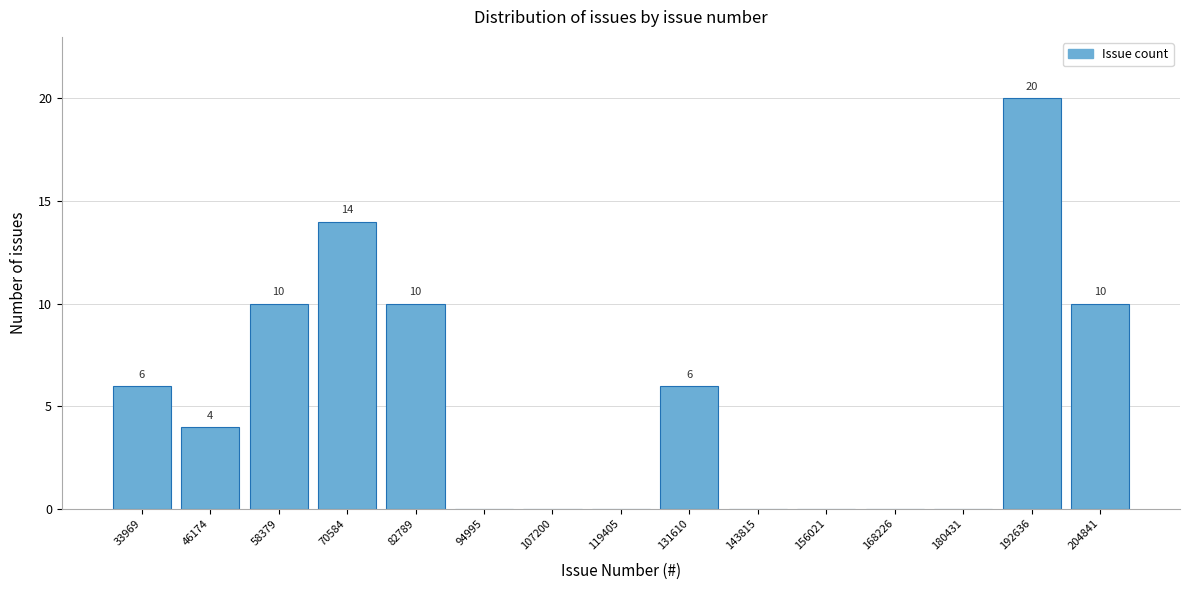

Reading left to right, what are all the values shown in this chart?

33969=6	46174=4	58379=10	70584=14	82789=10	94995=0	107200=0	119405=0	131610=6	143815=0	156021=0	168226=0	180431=0	192636=20	204841=10